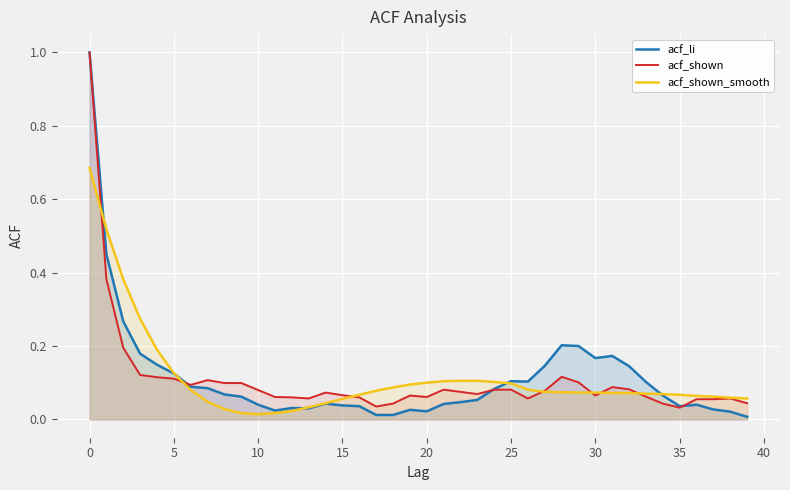

Between 15 and 17, which series saw the biggest shift?

acf_shown